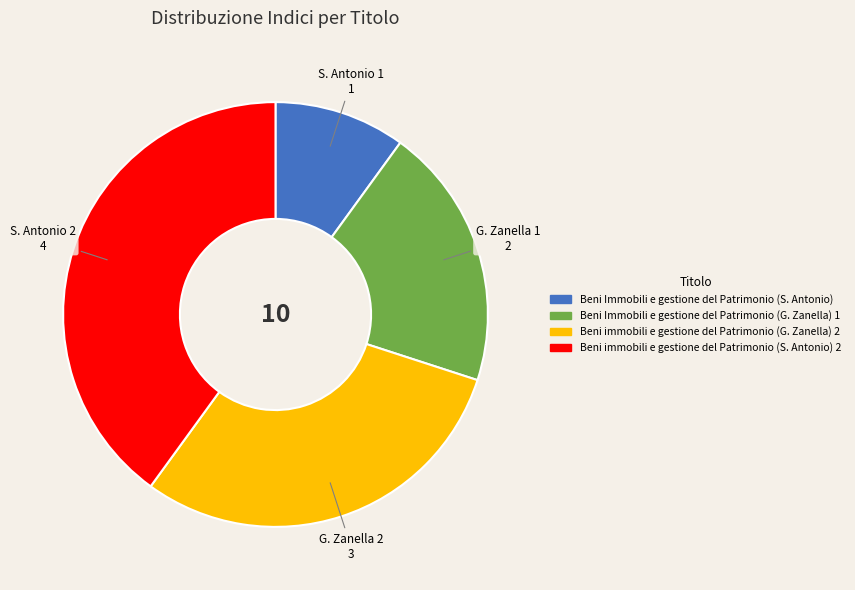

Combined, do Beni Immobili e gestione del Patrimonio (G. Zanella) 1 and Beni immobili e gestione del Patrimonio (S. Antonio) 2 account for over 50%?

Yes